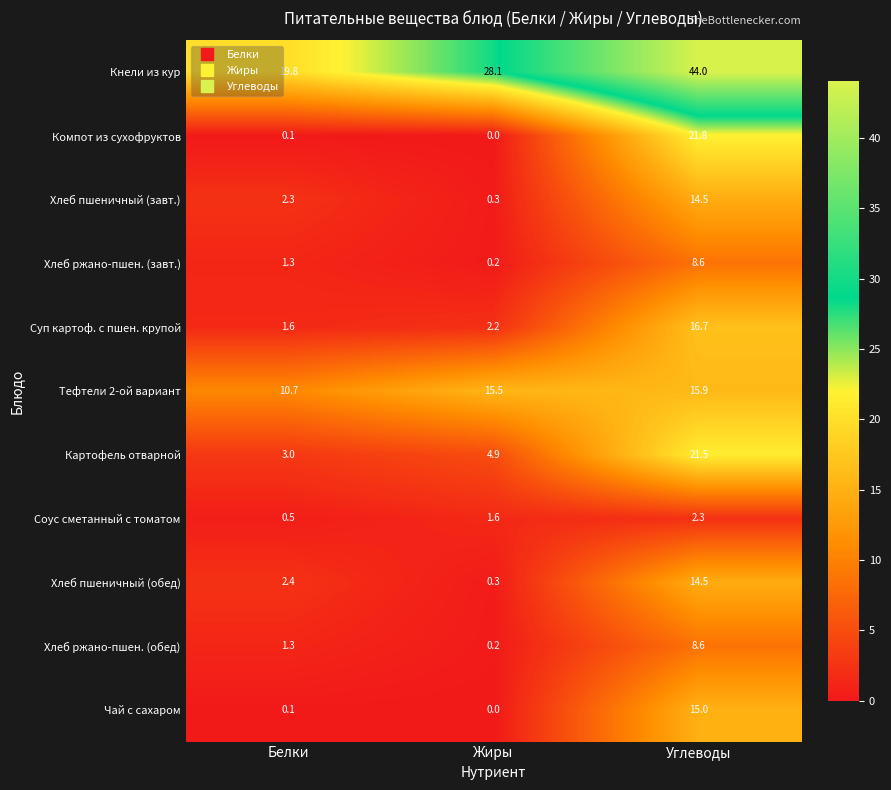

What is the average value of the Хлеб пшеничный (завт.) series?

5.7